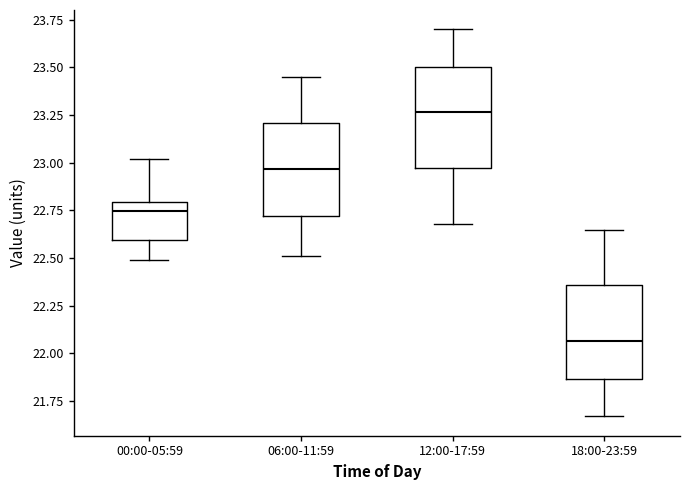

Reading left to right, read every box against the y-axis: the position of its median line, the range the box covers, and the ends of its whiskers. The values are not printed on the chart, so give them approximately, as read against the axis.

00:00-05:59: median 22.75, box 22.60 to 22.80, whiskers 22.50 to 23.00
06:00-11:59: median 22.95, box 22.70 to 23.20, whiskers 22.50 to 23.45
12:00-17:59: median 23.25, box 22.95 to 23.50, whiskers 22.70 to 23.70
18:00-23:59: median 22.05, box 21.85 to 22.35, whiskers 21.65 to 22.65